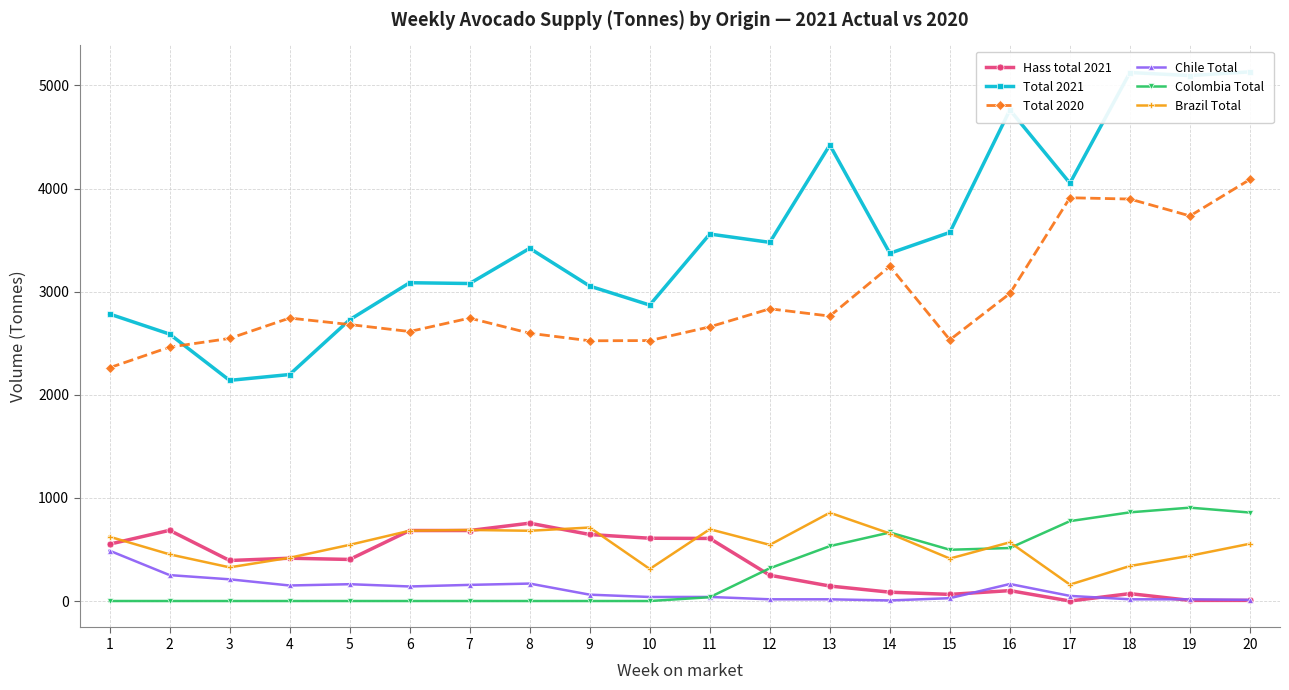

The value of Total 2020 at 15 is 1761.4. True or false?

False